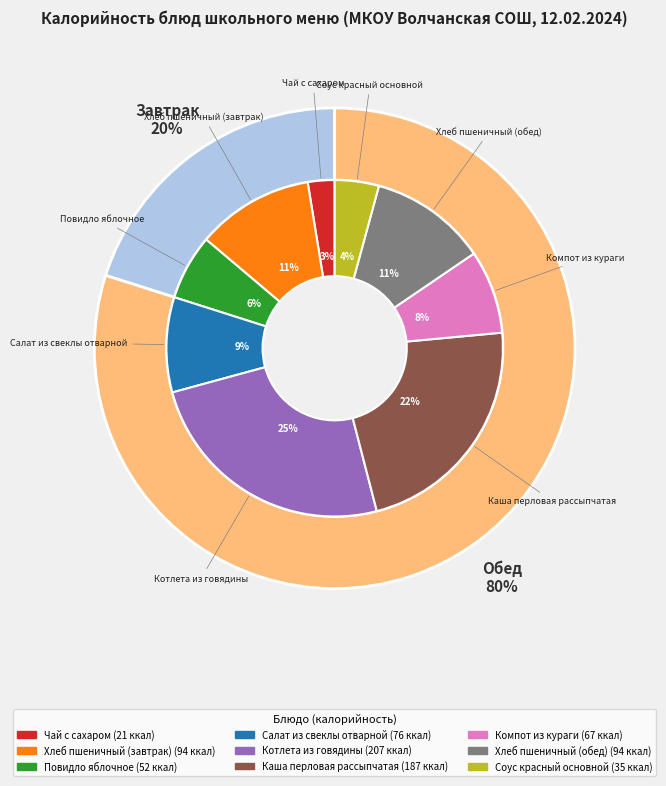

Rank the categories by value from lowest to highest.

Чай с сахаром, Соус красный основной, Повидло яблочное, Компот из кураги, Салат из свеклы отварной, Хлеб пшеничный (завтрак), Хлеб пшеничный (обед), Каша перловая рассыпчатая, Котлета из говядины